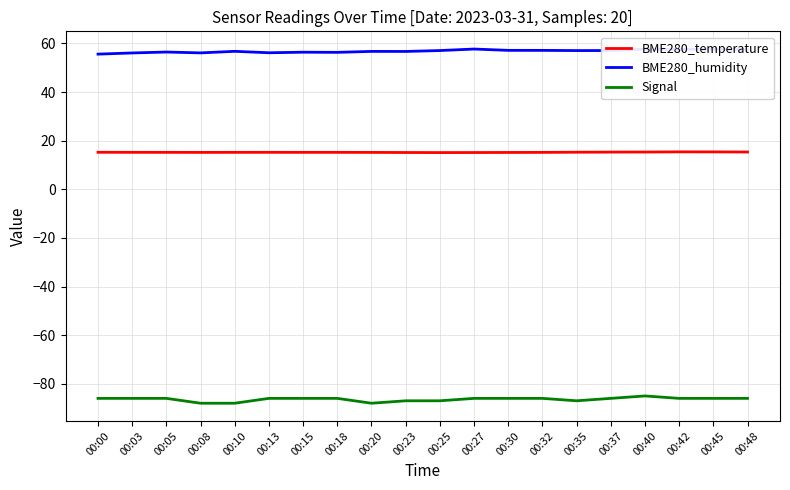

Is the value of BME280_humidity at 00:10 greater than the value of Signal at 00:37?

Yes